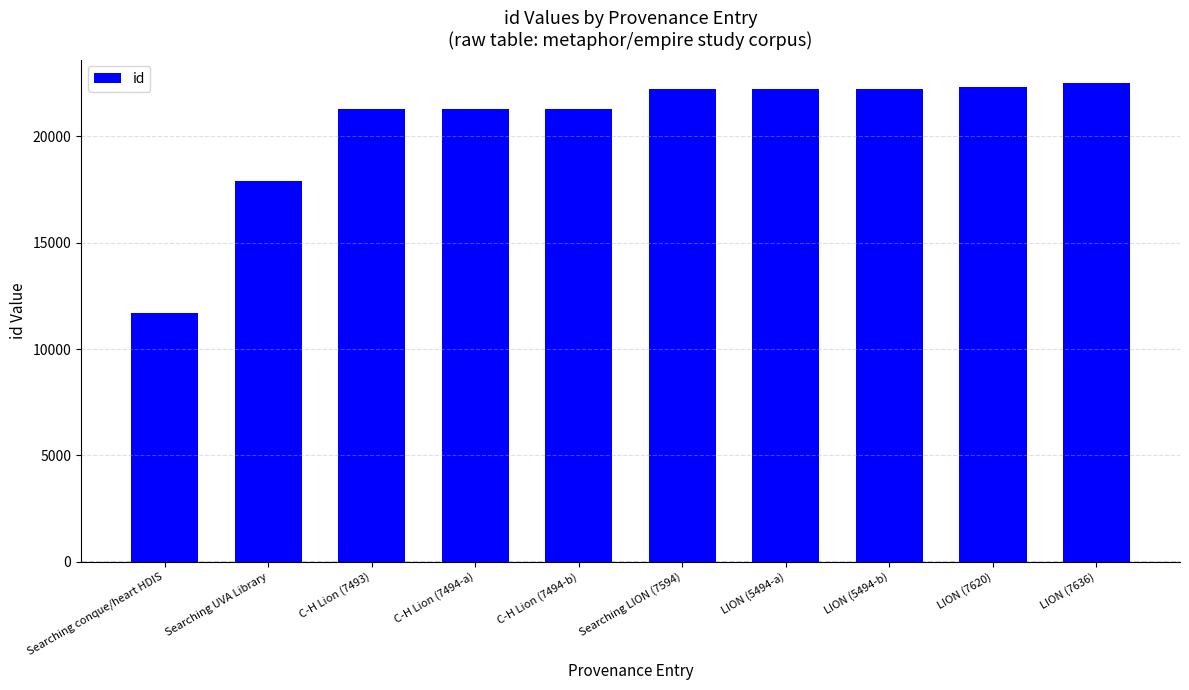

What is the label of the 5th bar from the left?

C-H Lion (7494-b)